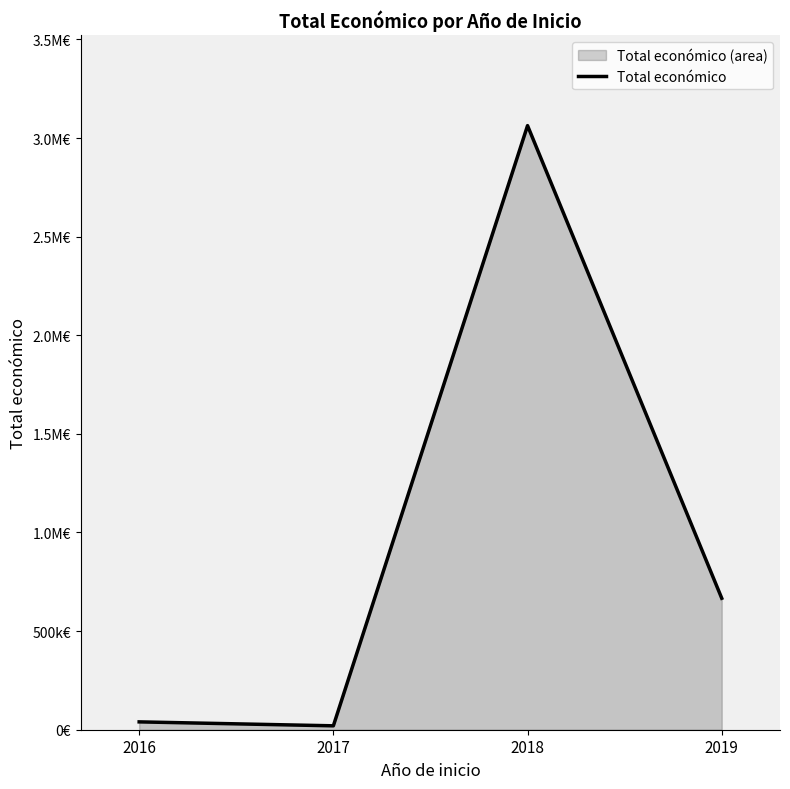

Which category has the lowest value across all series?

2017